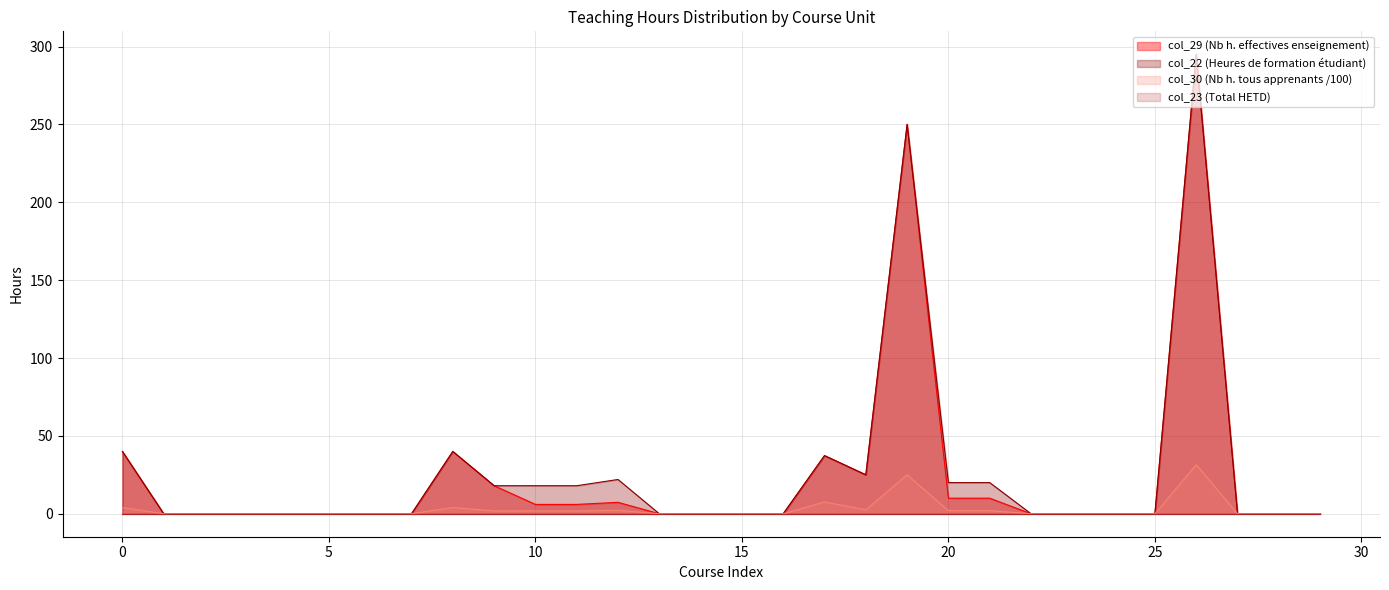

List the labels in order of col_22 value, smallest first.

1, 2, 3, 4, 5, 6, 7, 13, 14, 15, 16, 22, 23, 24, 25, 27, 28, 29, 9, 10, 11, 20, 21, 12, 18, 17, 0, 8, 19, 26